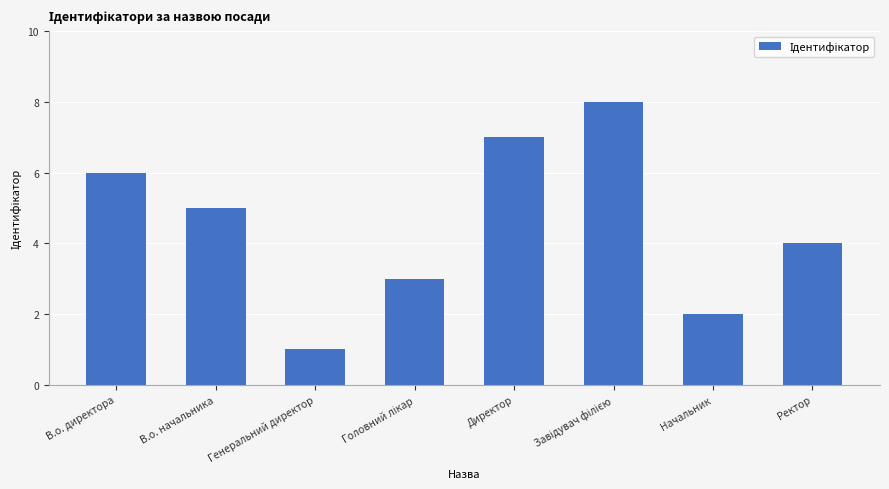

Which category has the lowest value across all series?

Генеральний директор